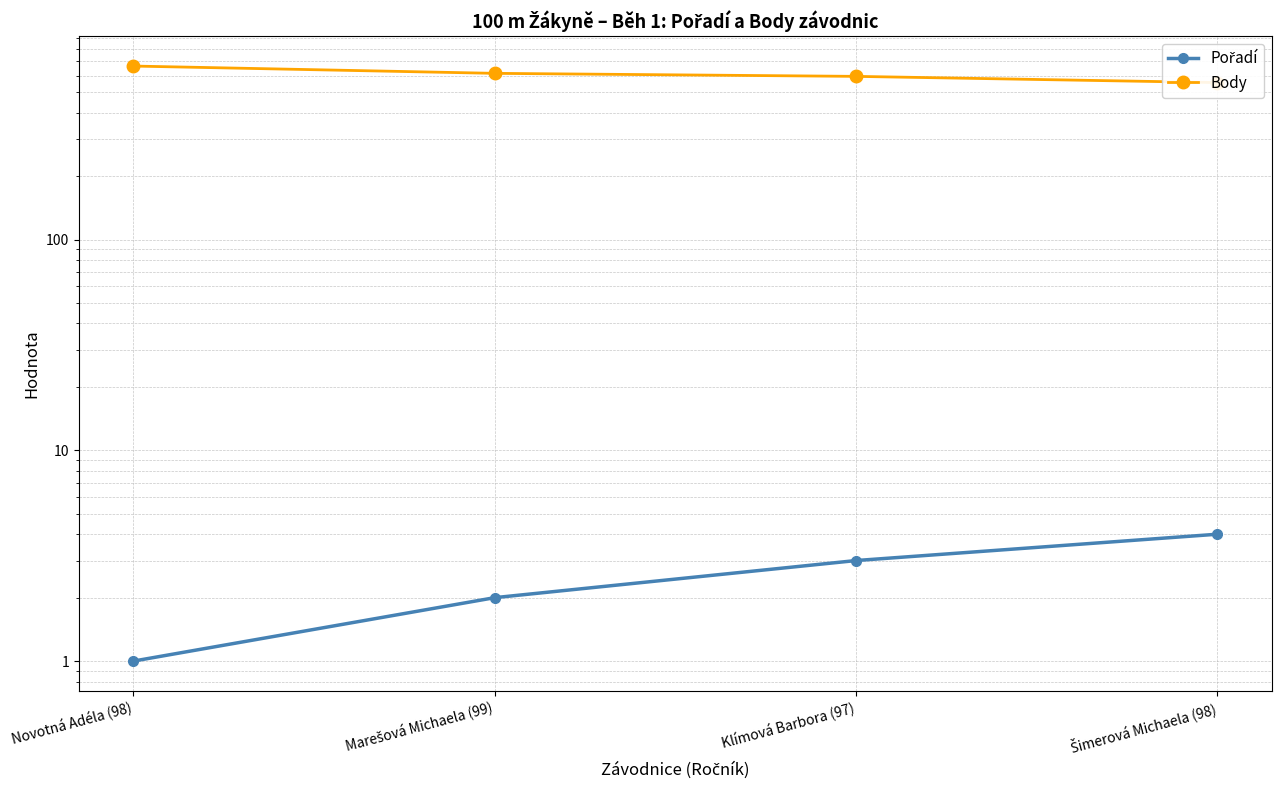

Rank the series by their maximum value, from highest to lowest.

Body, Pořadí